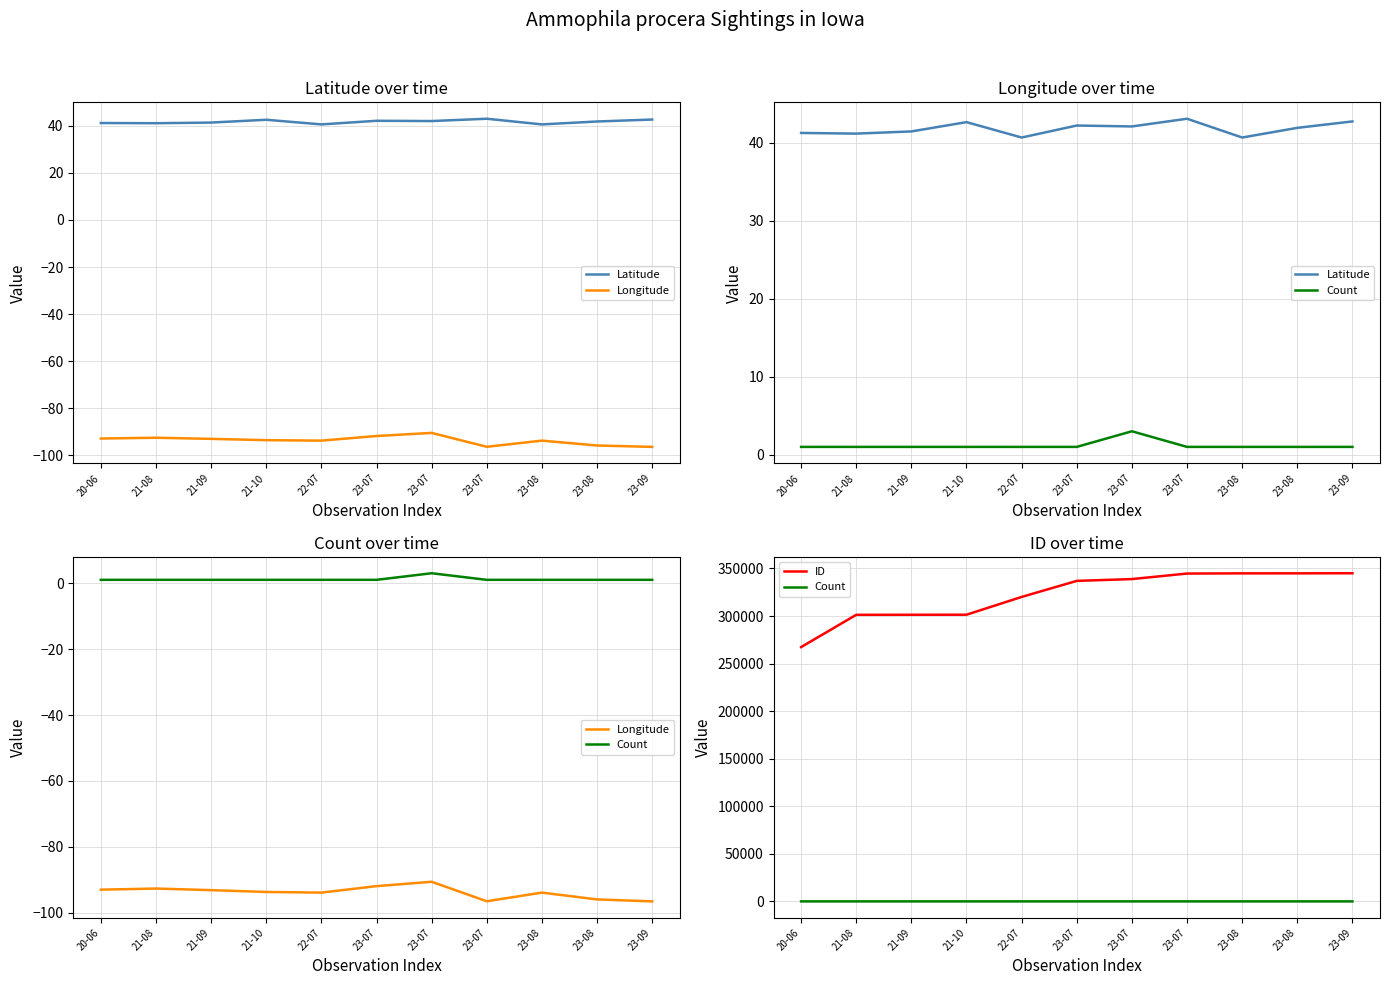

At which label does Latitude first exceed 41?

20-06